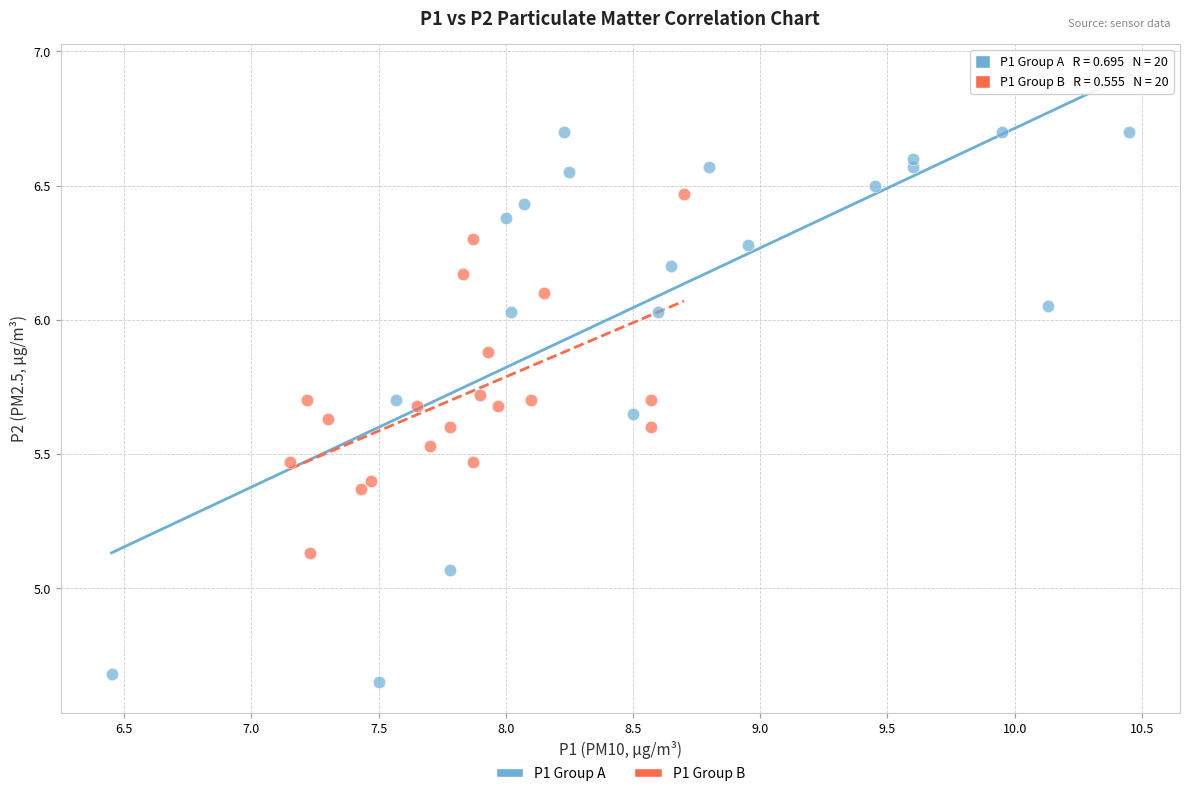

Which series has the widest spread of Y values?

P1 Group A